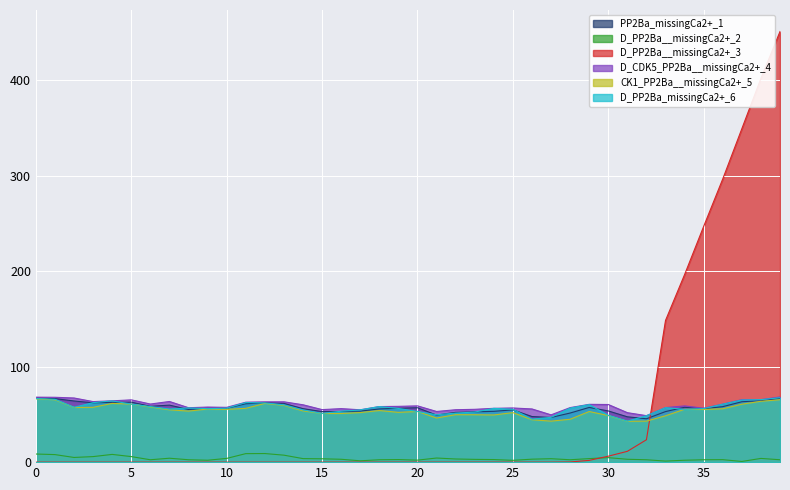

What is the total value across all series at 3?

251.0